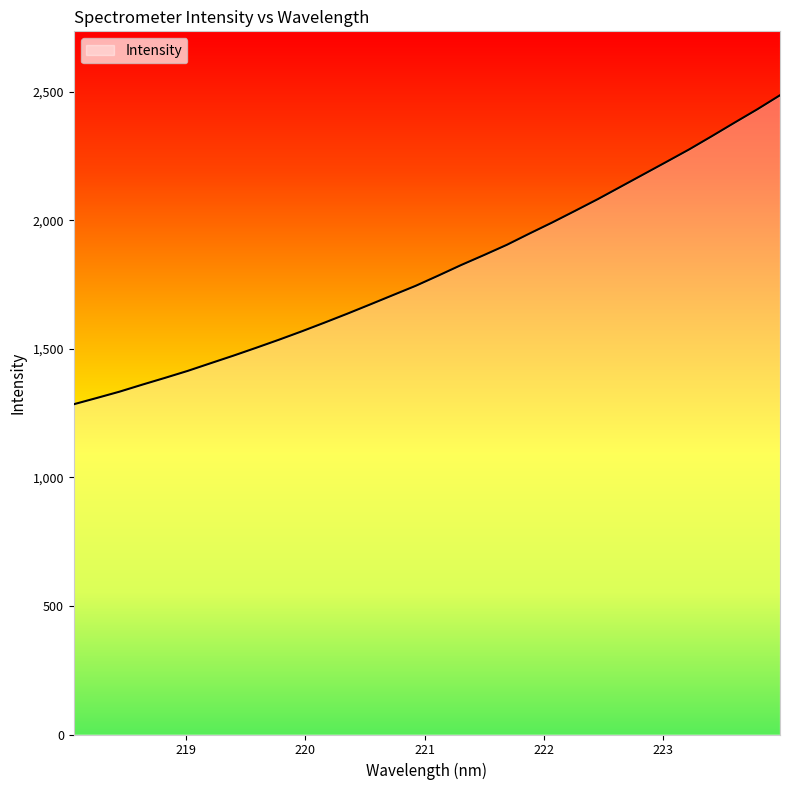

What is the greatest value displayed?

2486.7